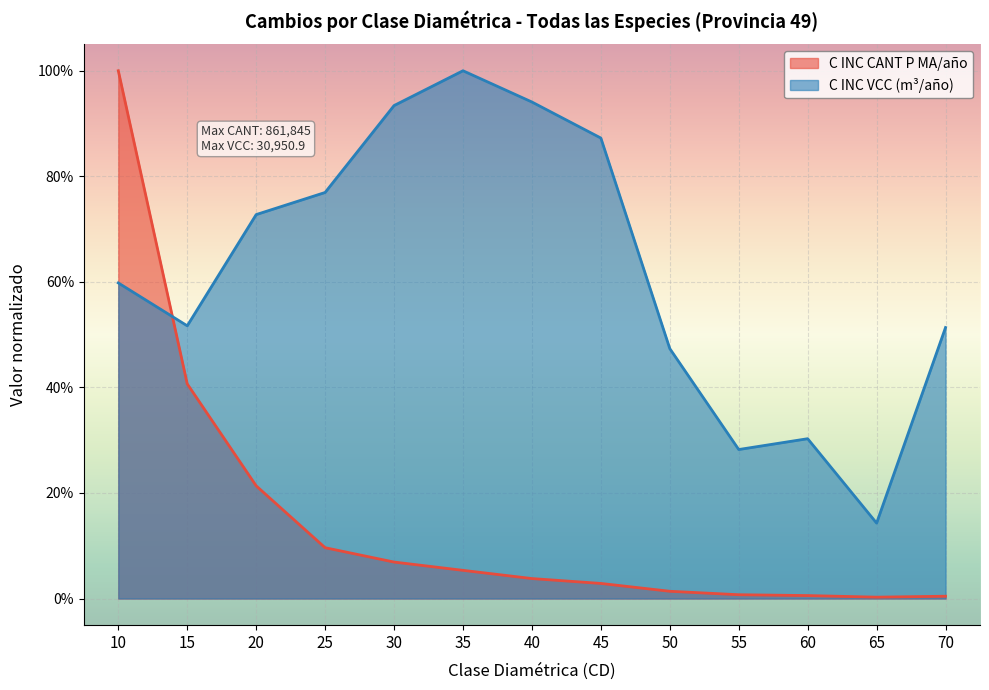

Which series has the largest total across all categories?

C INC VCC (m³/año)